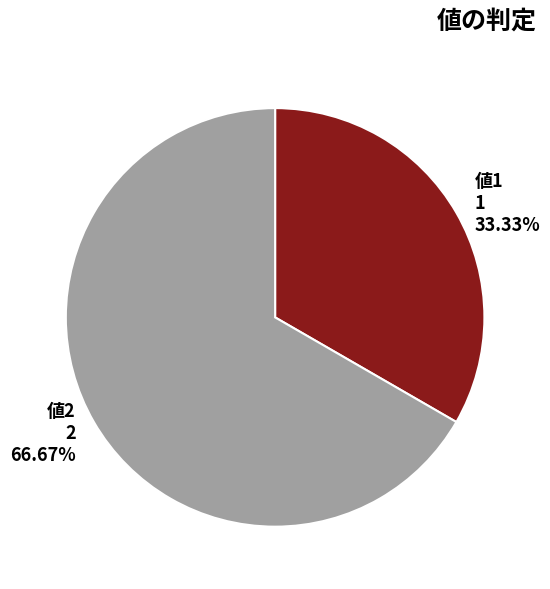

What is the majority slice?

値2